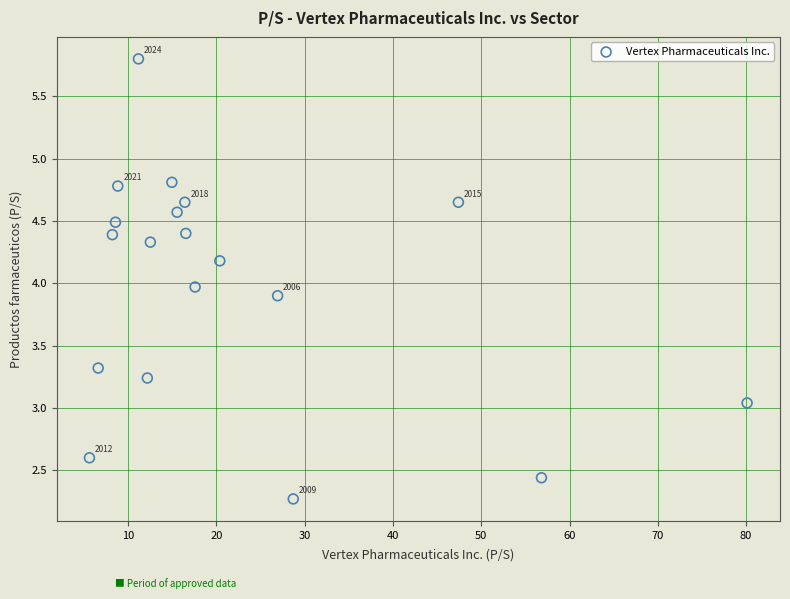

What is the range of X values (max minus min)?

74.5